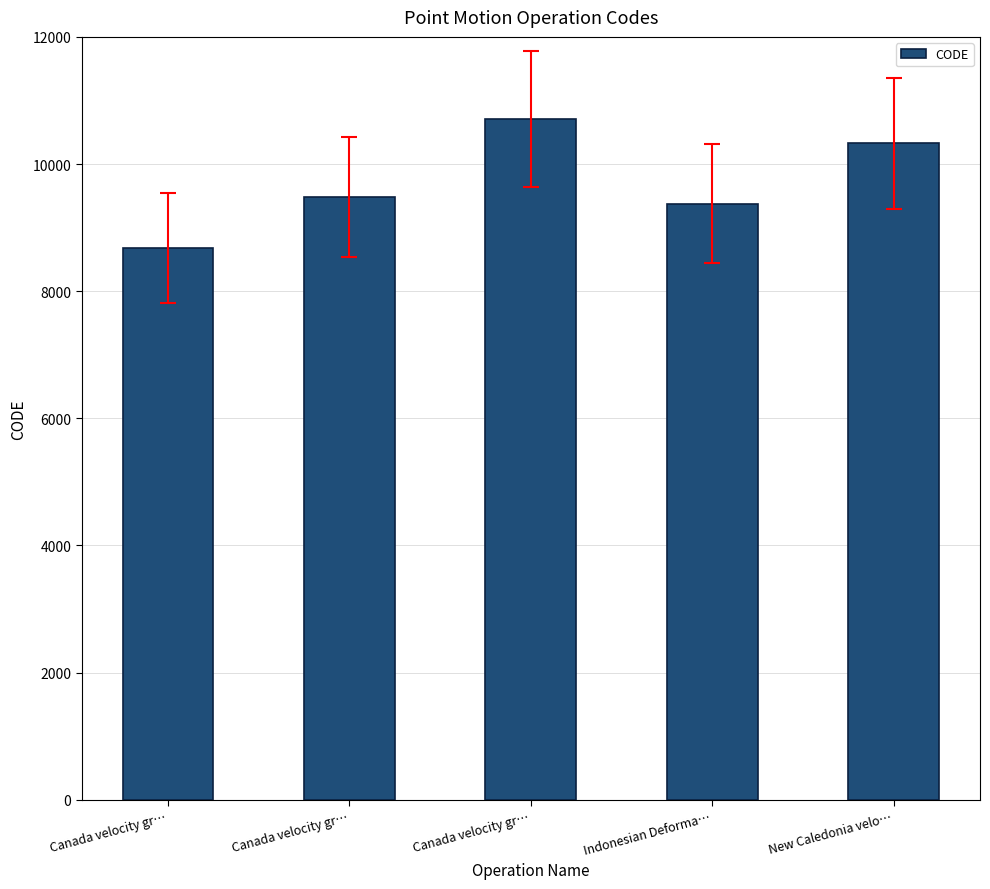

What is the maximum value shown in the chart?

10707